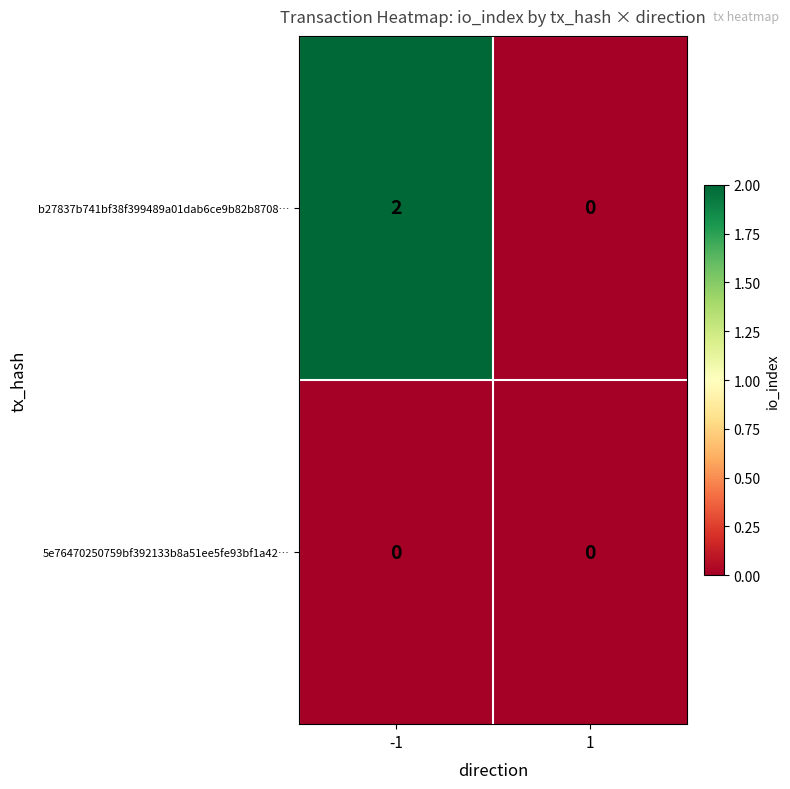

At which category is the sum across all series the highest?

-1